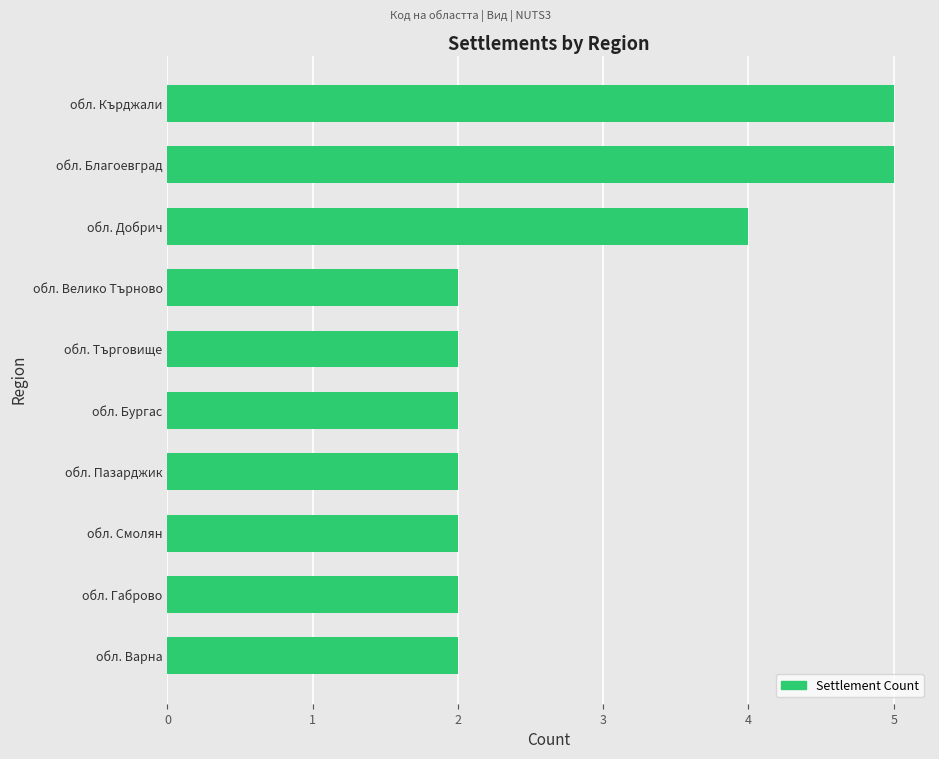

Reading top to bottom, list all the values displayed in this chart.

обл. Кърджали=5	обл. Благоевград=5	обл. Добрич=4	обл. Велико Търново=2	обл. Търговище=2	обл. Бургас=2	обл. Пазарджик=2	обл. Смолян=2	обл. Габрово=2	обл. Варна=2